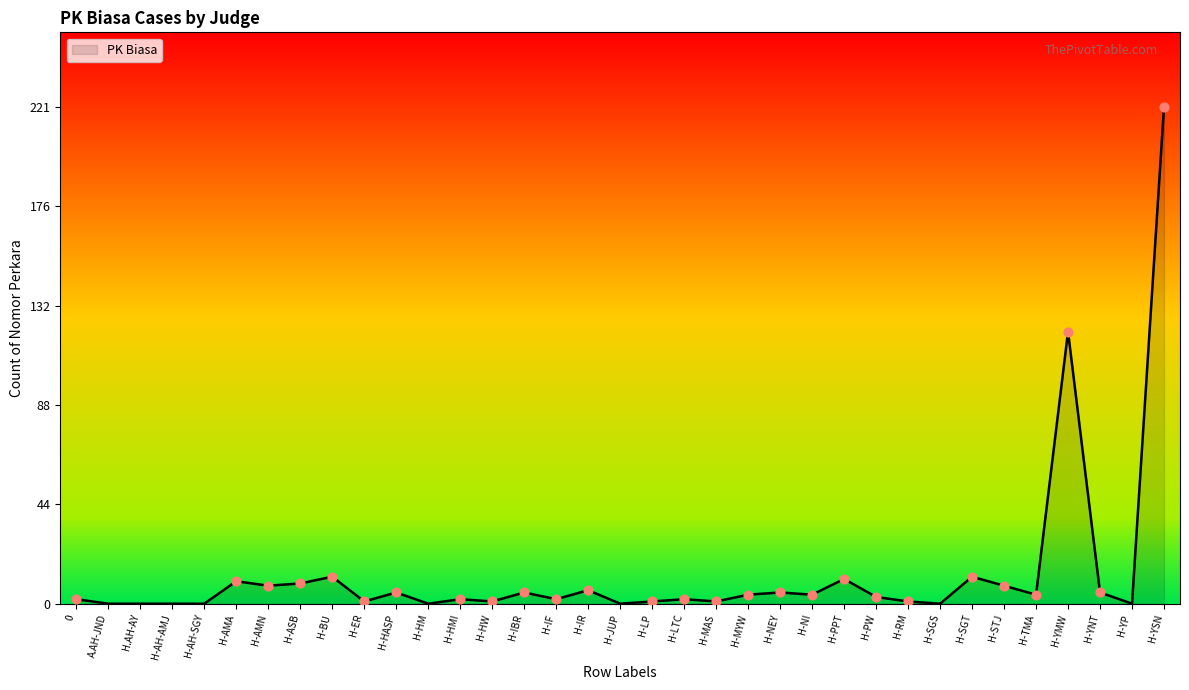

Between H-YNT and H-RM, which is larger?

H-YNT